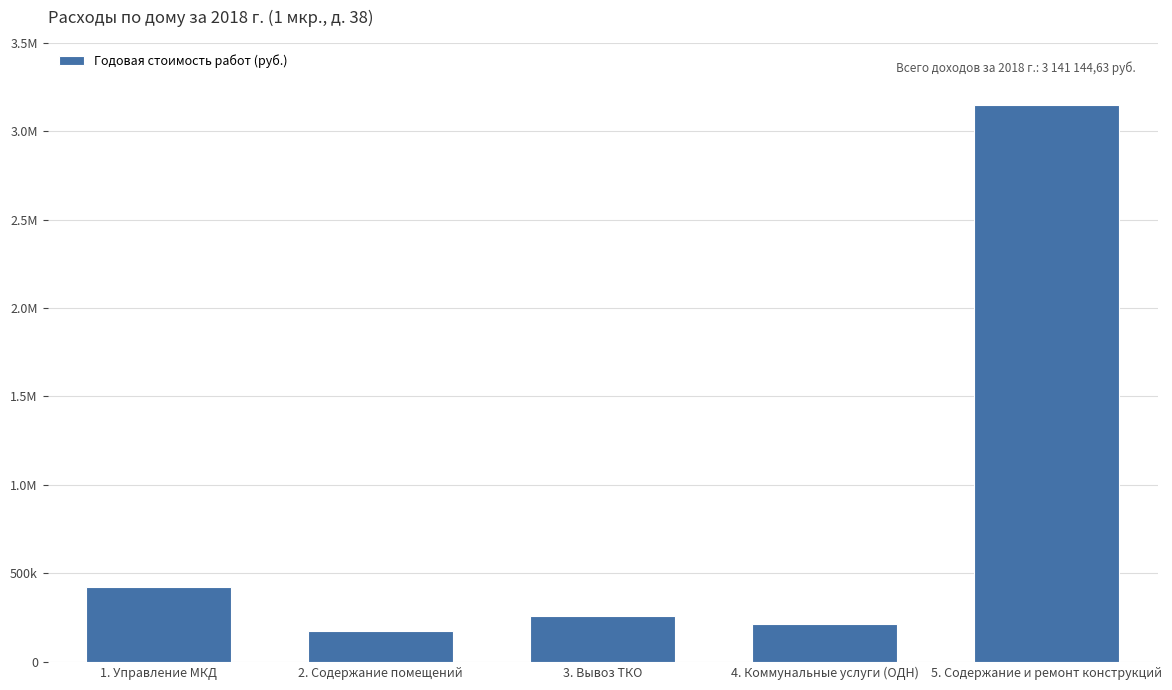

Which category has the highest value across all series?

5. Содержание и ремонт конструкций